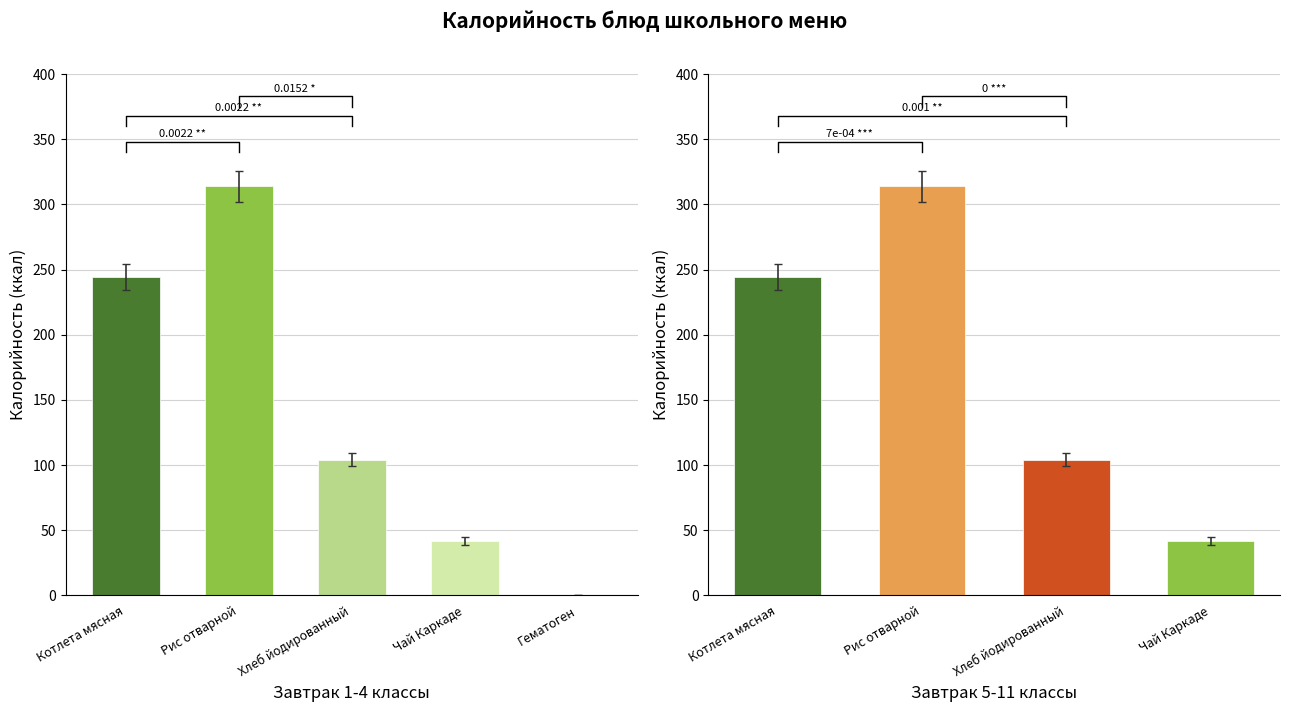

Which series changed the most between Котлета мясная and Чай Каркаде?

Калорийность